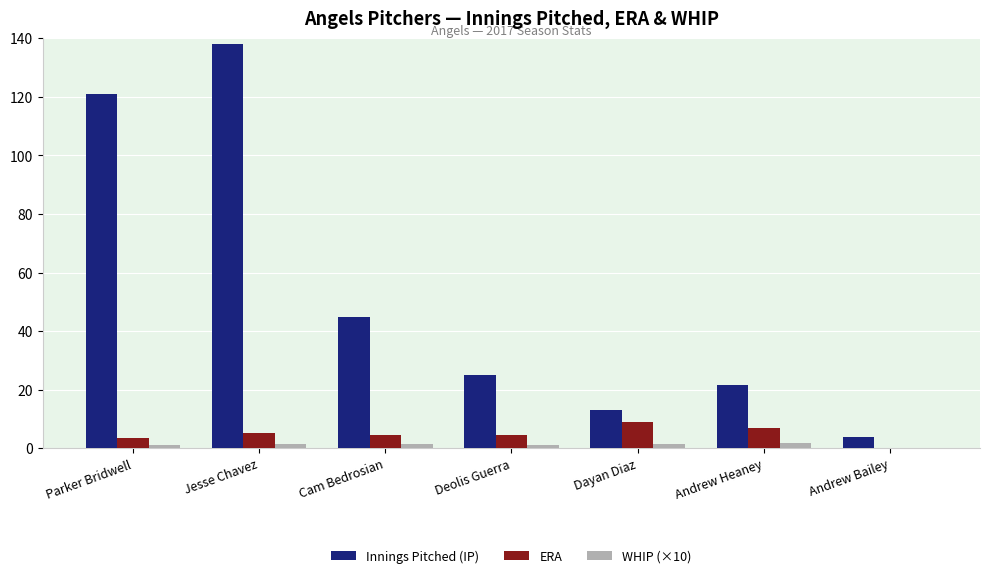

How many distinct data groups are displayed?

3